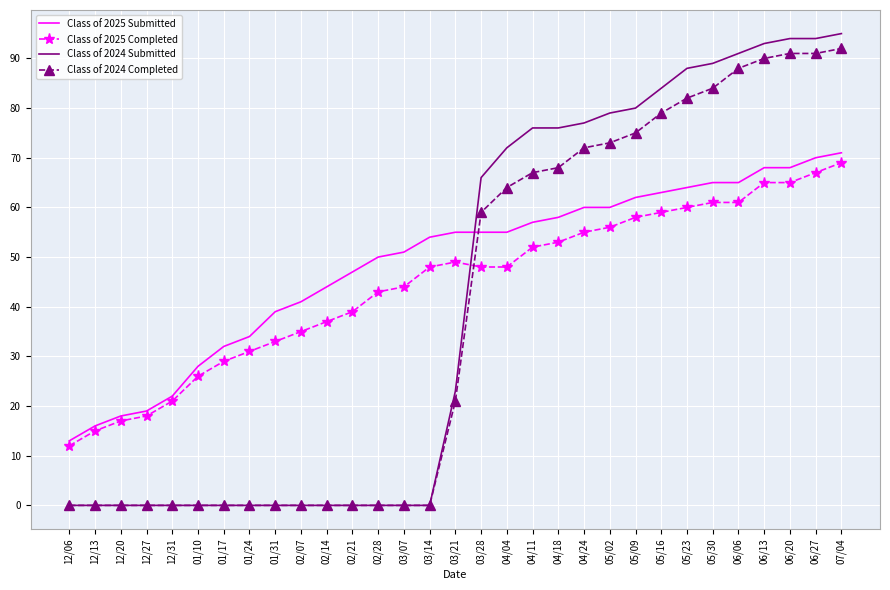

What is the greatest value displayed?

95